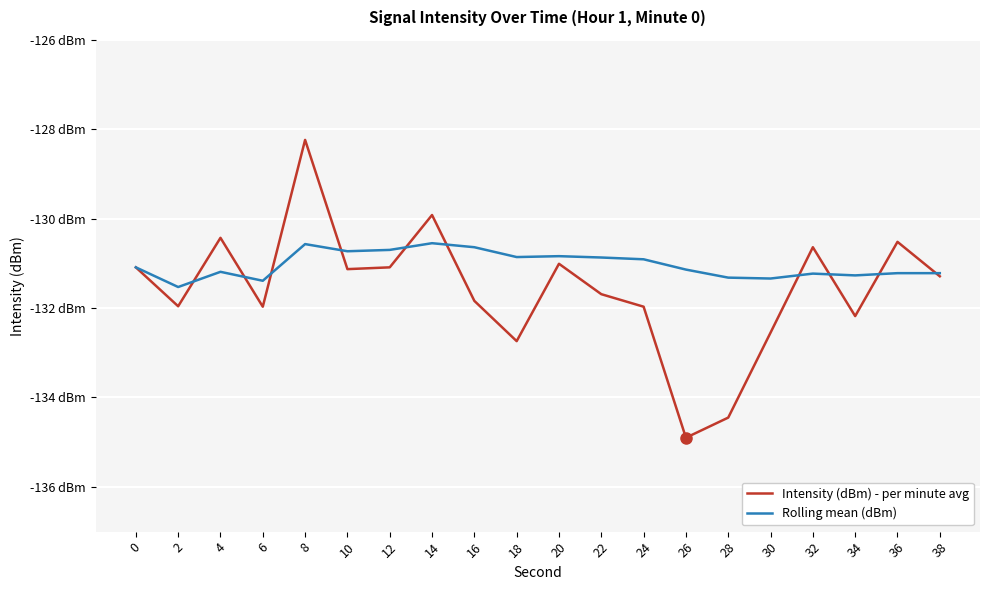

Does the chart display data point markers on the line(s)?

No